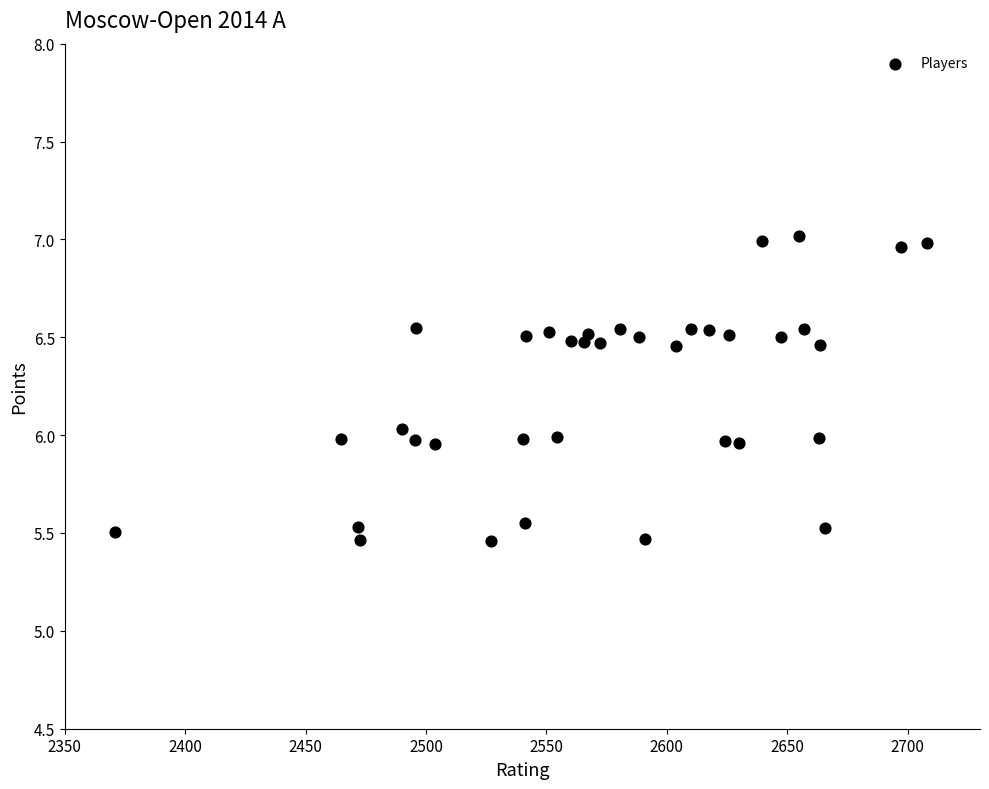

What is the range of Y values (max minus min)?

1.6